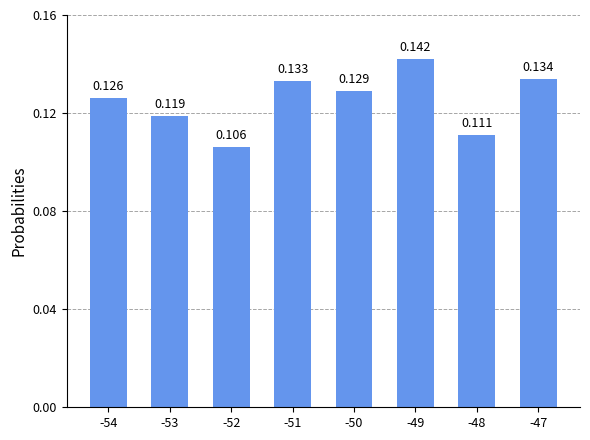

How many distinct data groups are displayed?

1